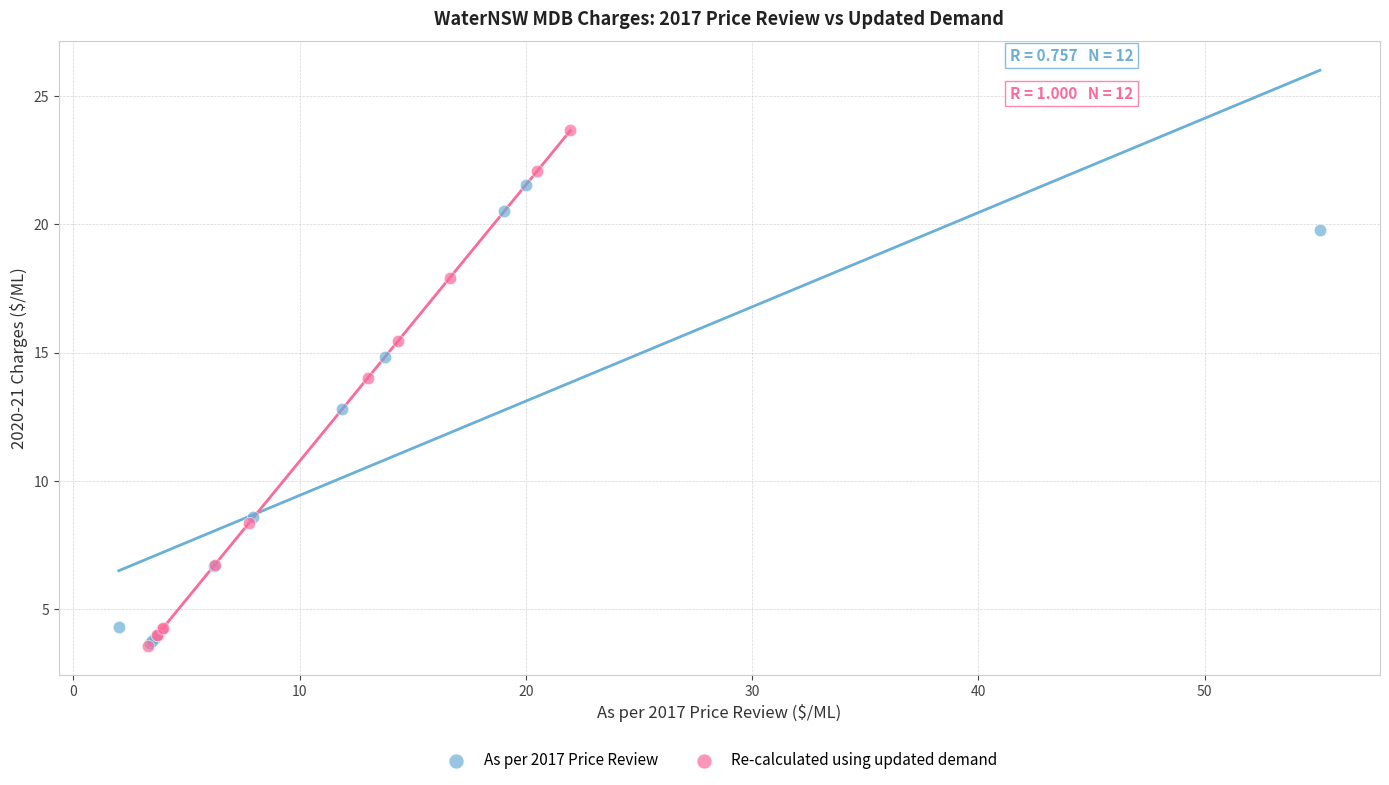

Which series reaches the maximum Y coordinate?

Re-calculated using updated demand